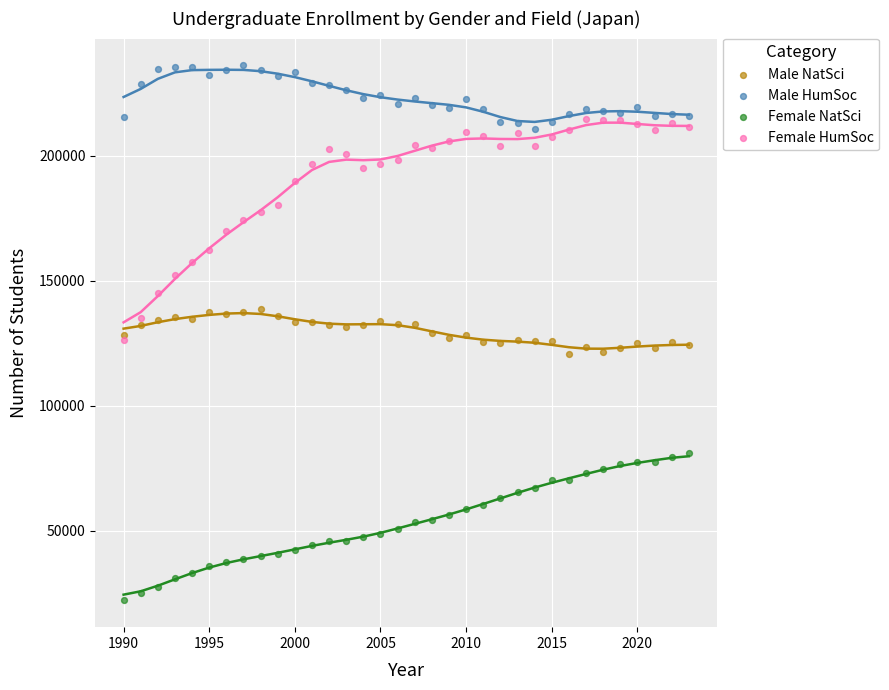

Which series reaches the maximum Y coordinate?

Male HumSoc